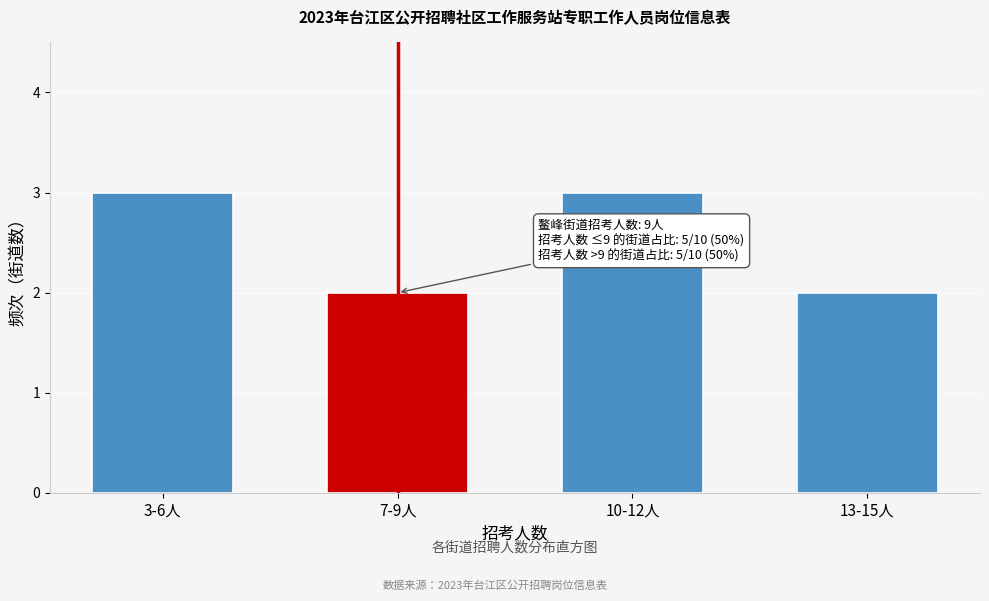

Reading right to left, what are all the values shown in this chart?

13-15人=2	10-12人=3	7-9人=2	3-6人=3